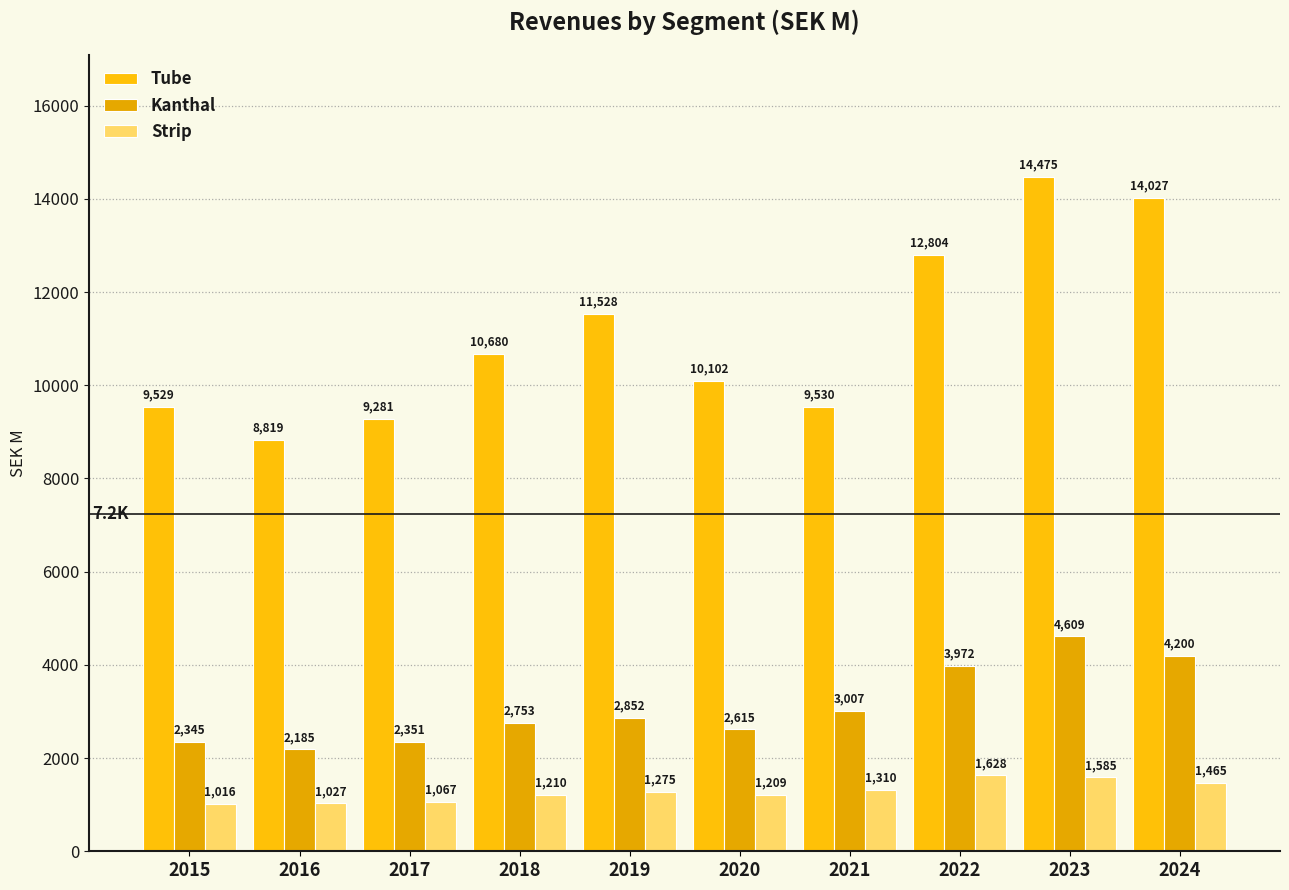

What are all the series names shown in the legend?

Tube, Kanthal, Strip